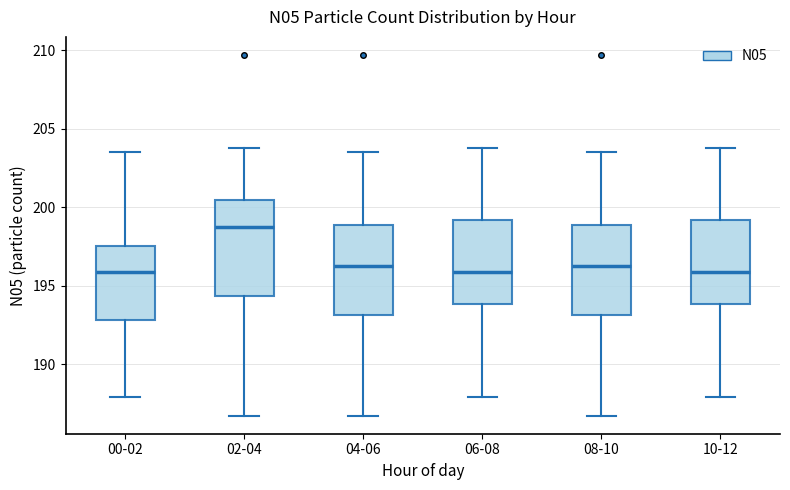

Where does the median line of the box for 06-08 sit on the y-axis? The values are not printed on the chart, so give them approximately, as read against the axis.

196.0